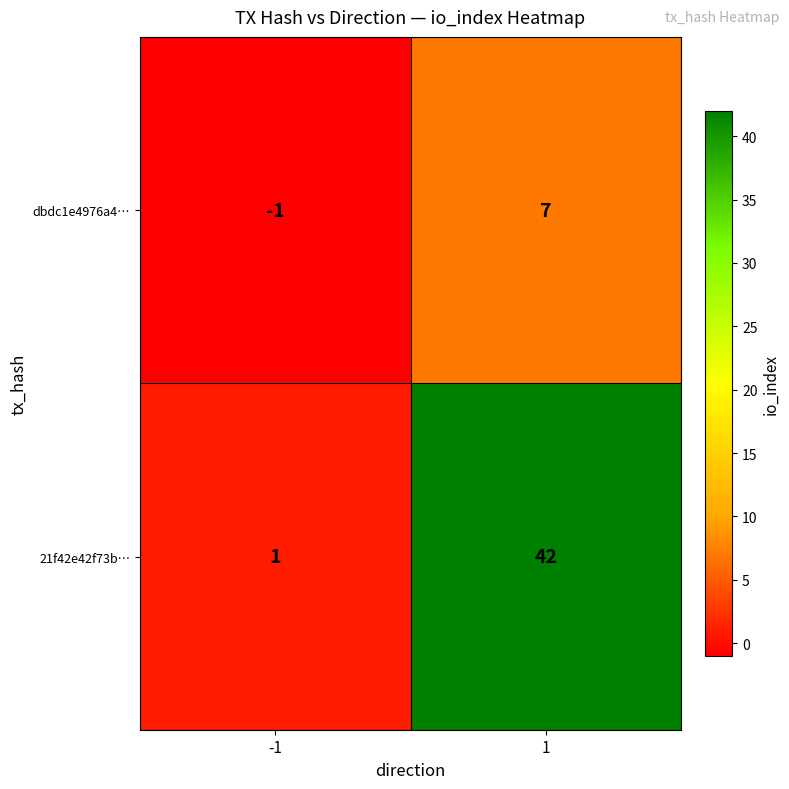

What is the difference between the 21f42e42f73b… values at -1 and 1?

41